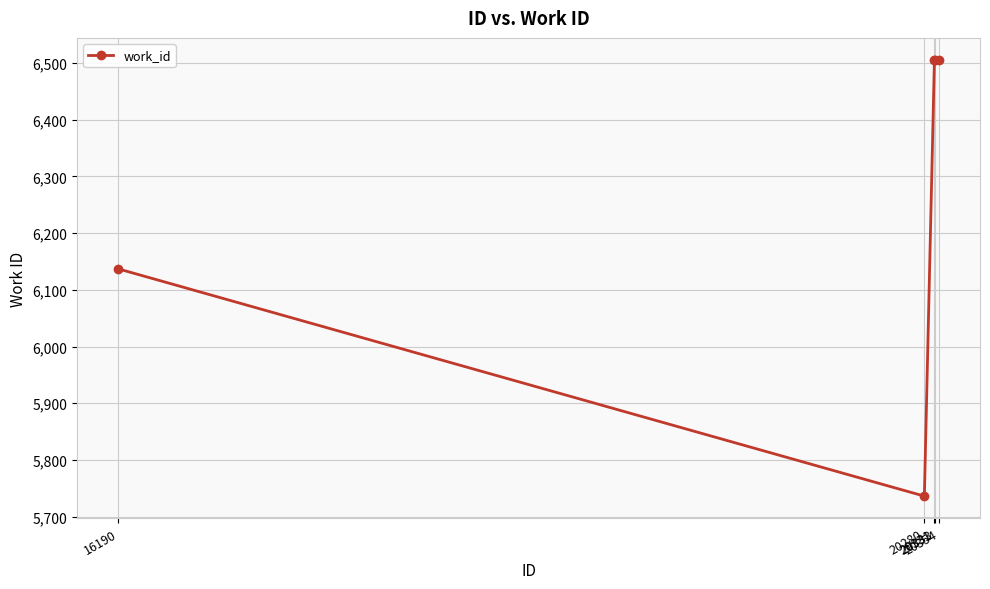

What is the difference between the second highest and second lowest values?

369